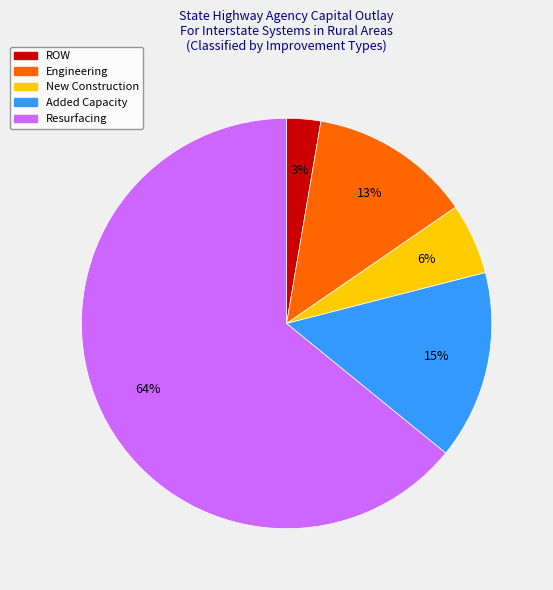

To the nearest percent, what is the average slice percentage?

20%